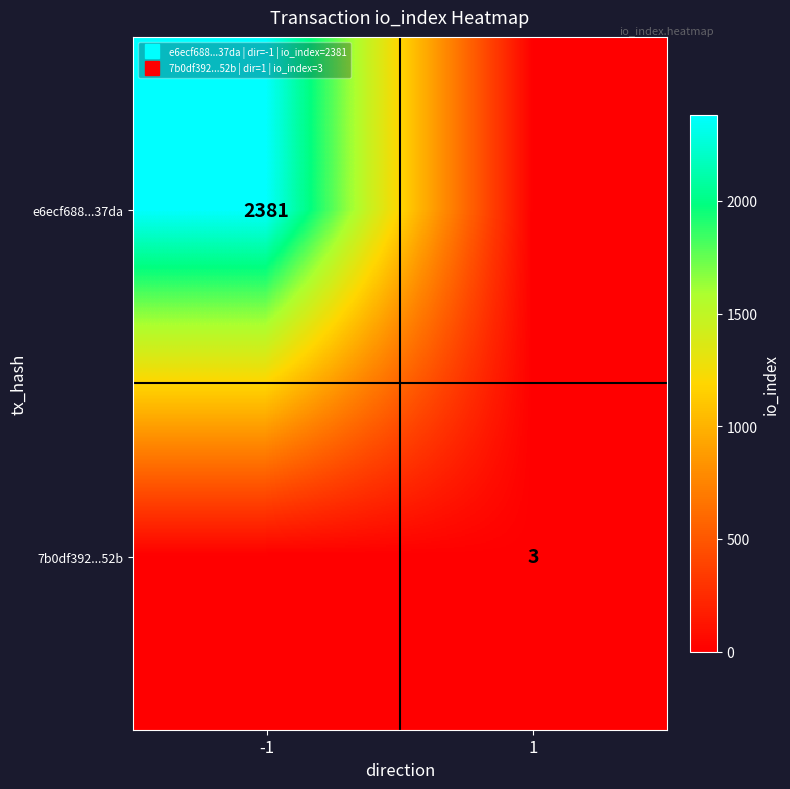

What is the sum of the e6ecf688...37da values at -1 and 1?

2381